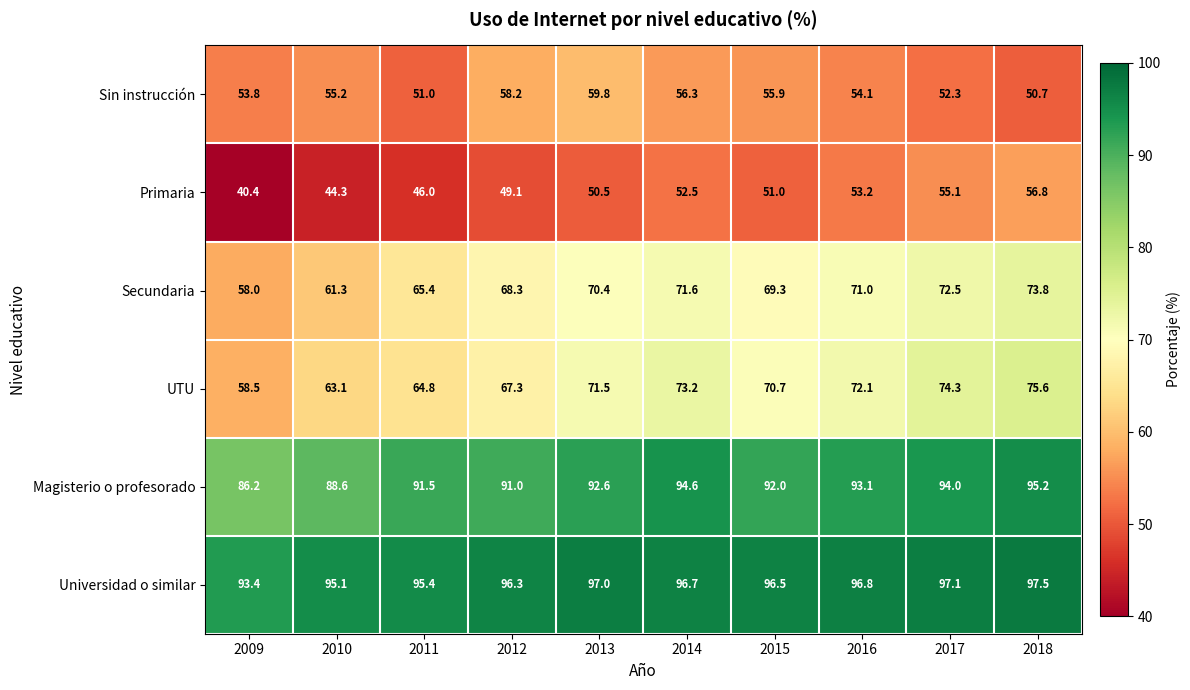

The Sin instrucción series shows 55.9 at 2015. True or false?

True